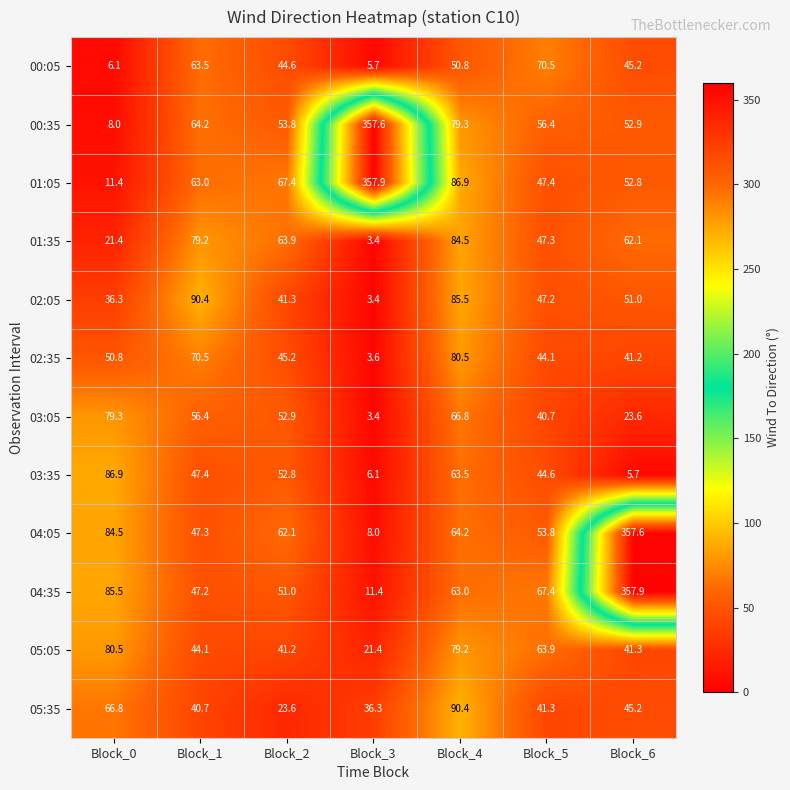

How many series are shown in this chart?

12